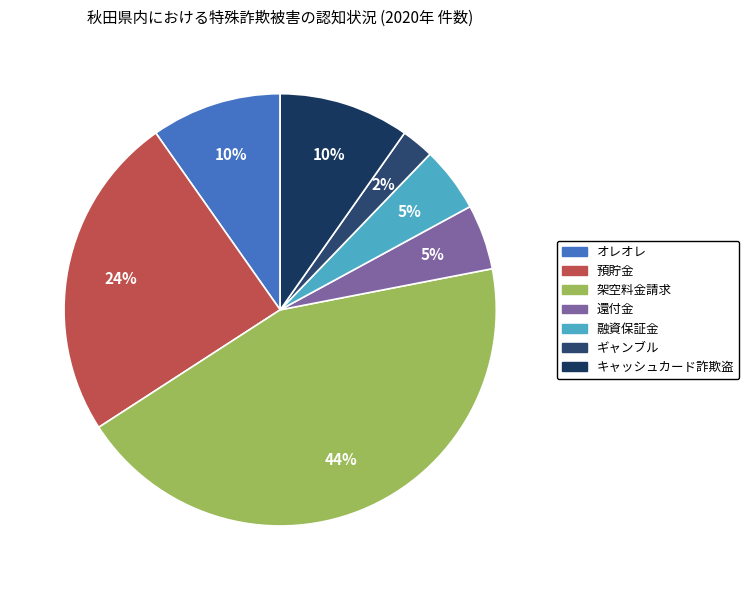

To the nearest percent, what portion does 架空料金請求 represent?

44%